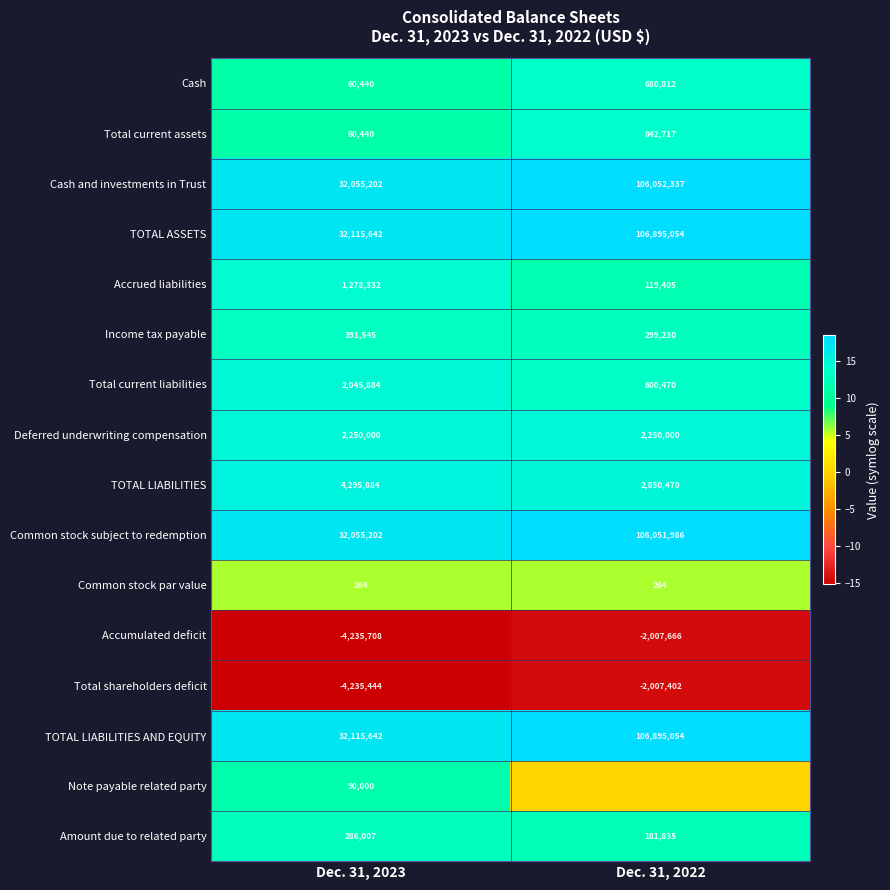

What is the spread (max minus min) of values at Dec. 31, 2023?

36351350